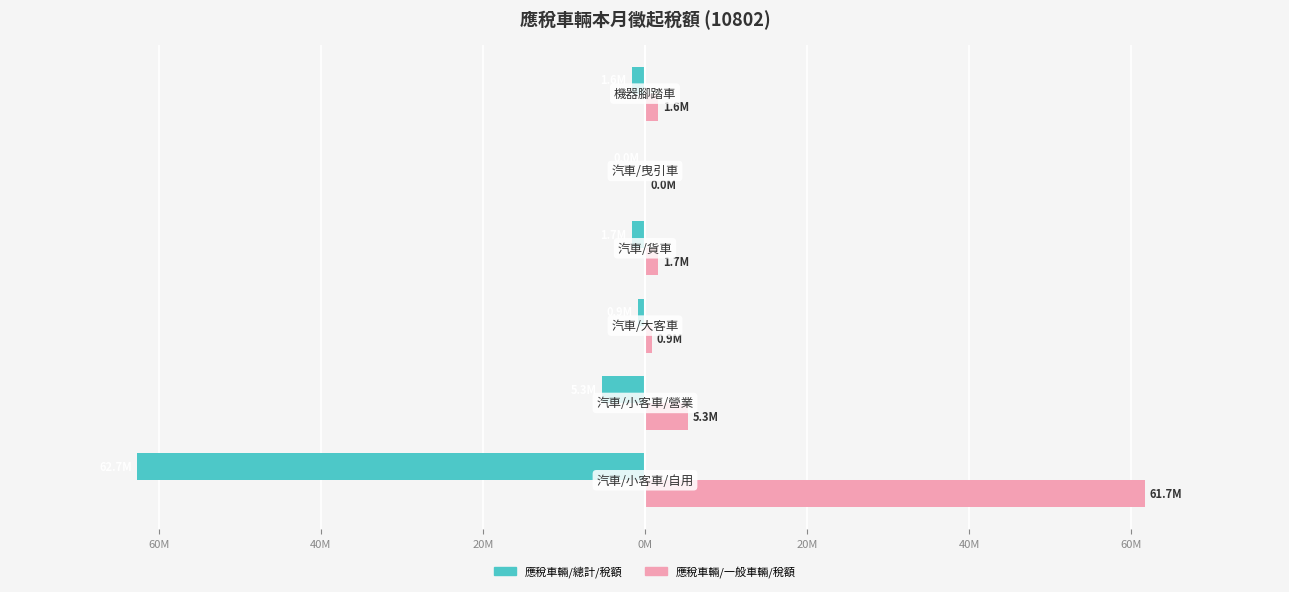

What are all the series names shown in the legend?

應稅車輛/總計/稅額, 應稅車輛/一般車輛/稅額